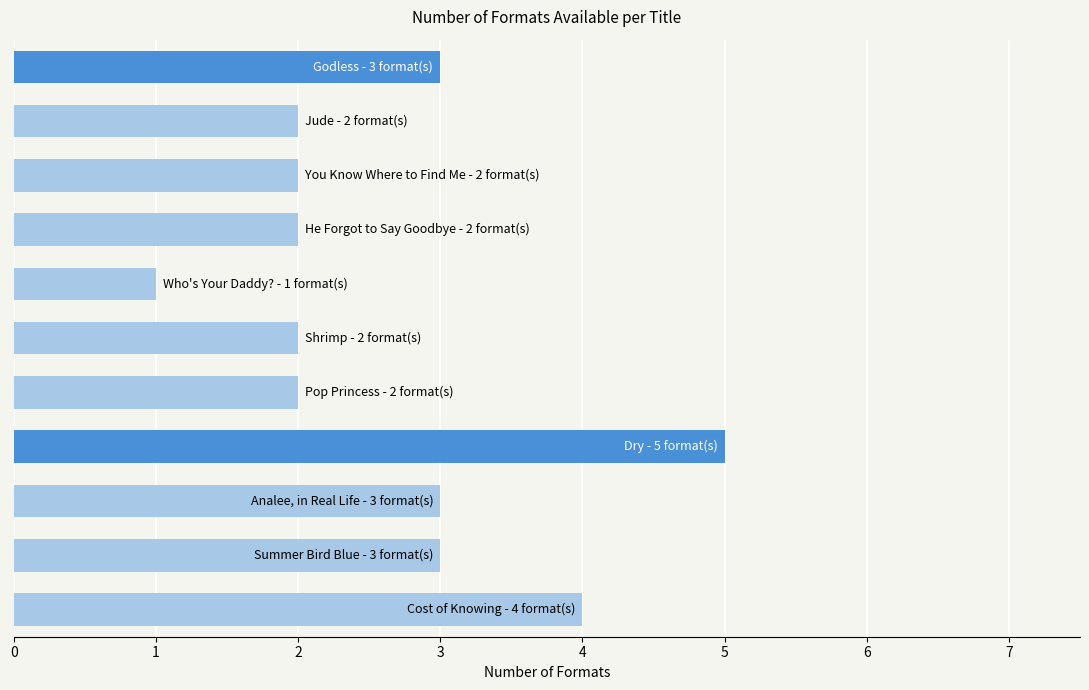

Reading bottom to top, extract all data points from this chart.

4	3	3	5	2	2	1	2	2	2	3